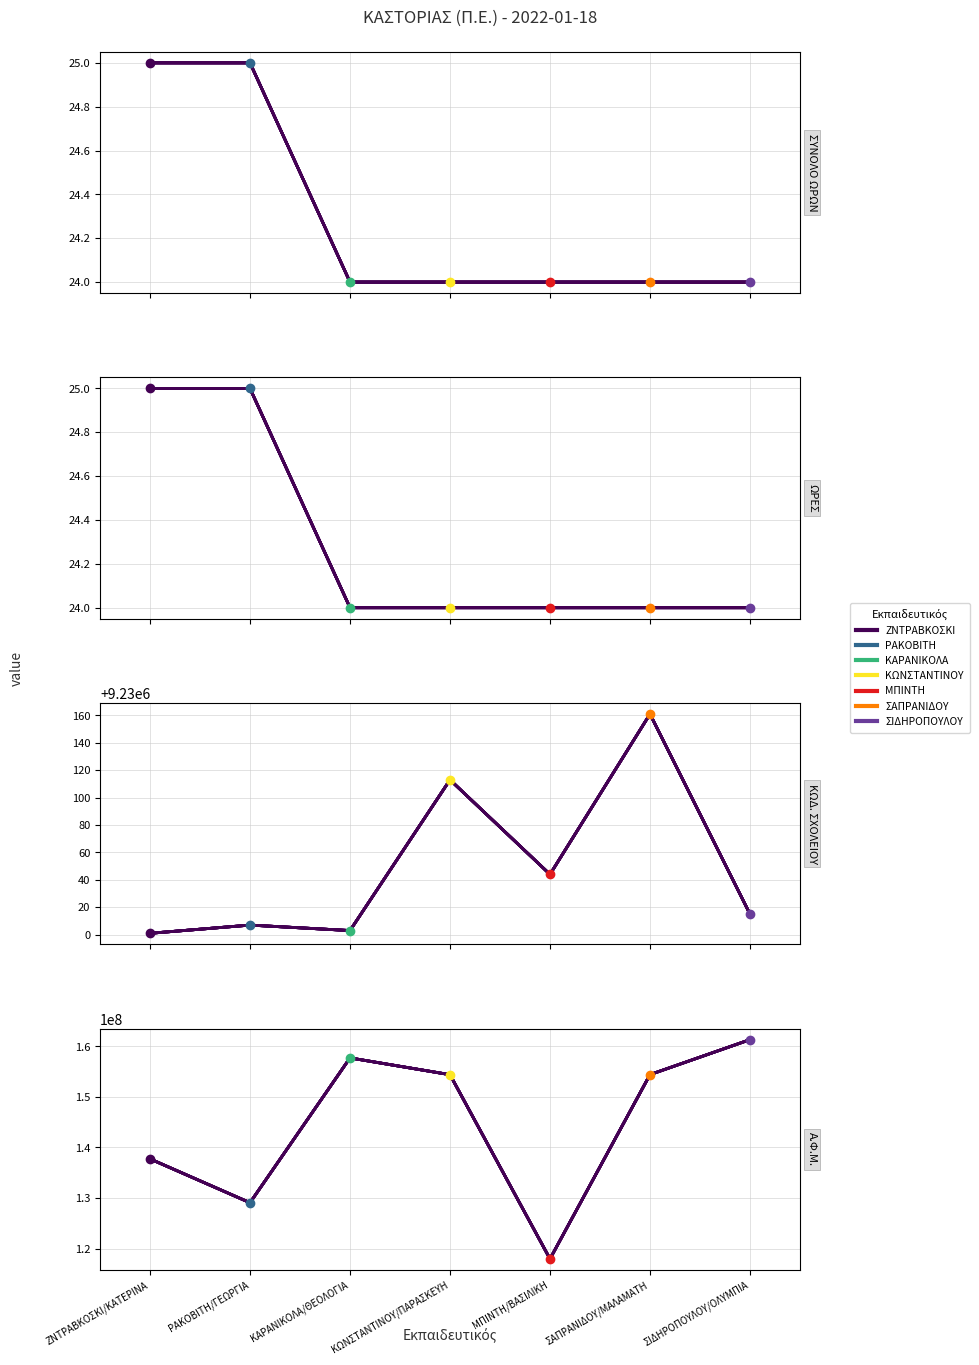

Reading left to right, extract all data points from this chart.

ΣΥΝΟΛΟ ΩΡΩΝ: ΖΝΤΡΑΒΚΟΣΚΙ/ΚΑΤΕΡΙΝΑ=25	ΡΑΚΟΒΙΤΗ/ΓΕΩΡΓΙΑ=25	ΚΑΡΑΝΙΚΟΛΑ/ΘΕΟΛΟΓΙΑ=24	ΚΩΝΣΤΑΝΤΙΝΟΥ/ΠΑΡΑΣΚΕΥΗ=24	ΜΠΙΝΤΗ/ΒΑΣΙΛΙΚΗ=24	ΣΑΠΡΑΝΙΔΟΥ/ΜΑΛΑΜΑΤΗ=24	ΣΙΔΗΡΟΠΟΥΛΟΥ/ΟΛΥΜΠΙΑ=24
ΩΡΕΣ: ΖΝΤΡΑΒΚΟΣΚΙ/ΚΑΤΕΡΙΝΑ=25	ΡΑΚΟΒΙΤΗ/ΓΕΩΡΓΙΑ=25	ΚΑΡΑΝΙΚΟΛΑ/ΘΕΟΛΟΓΙΑ=24	ΚΩΝΣΤΑΝΤΙΝΟΥ/ΠΑΡΑΣΚΕΥΗ=24	ΜΠΙΝΤΗ/ΒΑΣΙΛΙΚΗ=24	ΣΑΠΡΑΝΙΔΟΥ/ΜΑΛΑΜΑΤΗ=24	ΣΙΔΗΡΟΠΟΥΛΟΥ/ΟΛΥΜΠΙΑ=24
ΚΩΔ. ΣΧΟΛΕΙΟΥ: ΖΝΤΡΑΒΚΟΣΚΙ/ΚΑΤΕΡΙΝΑ=9230001	ΡΑΚΟΒΙΤΗ/ΓΕΩΡΓΙΑ=9230007	ΚΑΡΑΝΙΚΟΛΑ/ΘΕΟΛΟΓΙΑ=9230003	ΚΩΝΣΤΑΝΤΙΝΟΥ/ΠΑΡΑΣΚΕΥΗ=9230113	ΜΠΙΝΤΗ/ΒΑΣΙΛΙΚΗ=9230044	ΣΑΠΡΑΝΙΔΟΥ/ΜΑΛΑΜΑΤΗ=9230161	ΣΙΔΗΡΟΠΟΥΛΟΥ/ΟΛΥΜΠΙΑ=9230015
Α.Φ.Μ.: ΖΝΤΡΑΒΚΟΣΚΙ/ΚΑΤΕΡΙΝΑ=137738447	ΡΑΚΟΒΙΤΗ/ΓΕΩΡΓΙΑ=129061422	ΚΑΡΑΝΙΚΟΛΑ/ΘΕΟΛΟΓΙΑ=157727424	ΚΩΝΣΤΑΝΤΙΝΟΥ/ΠΑΡΑΣΚΕΥΗ=154407017	ΜΠΙΝΤΗ/ΒΑΣΙΛΙΚΗ=117939600	ΣΑΠΡΑΝΙΔΟΥ/ΜΑΛΑΜΑΤΗ=154422567	ΣΙΔΗΡΟΠΟΥΛΟΥ/ΟΛΥΜΠΙΑ=161342397